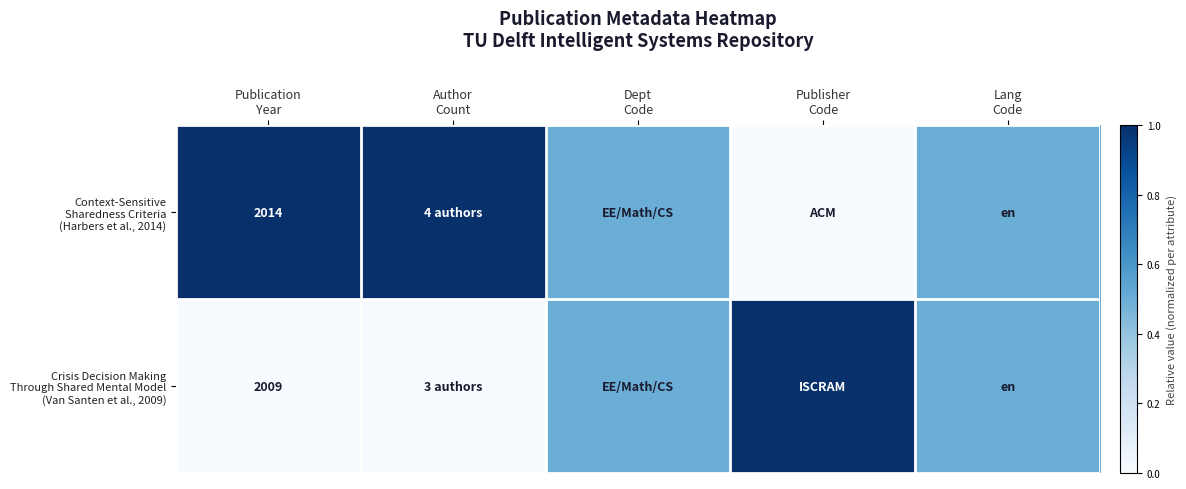

What is the greatest value displayed?

1.0